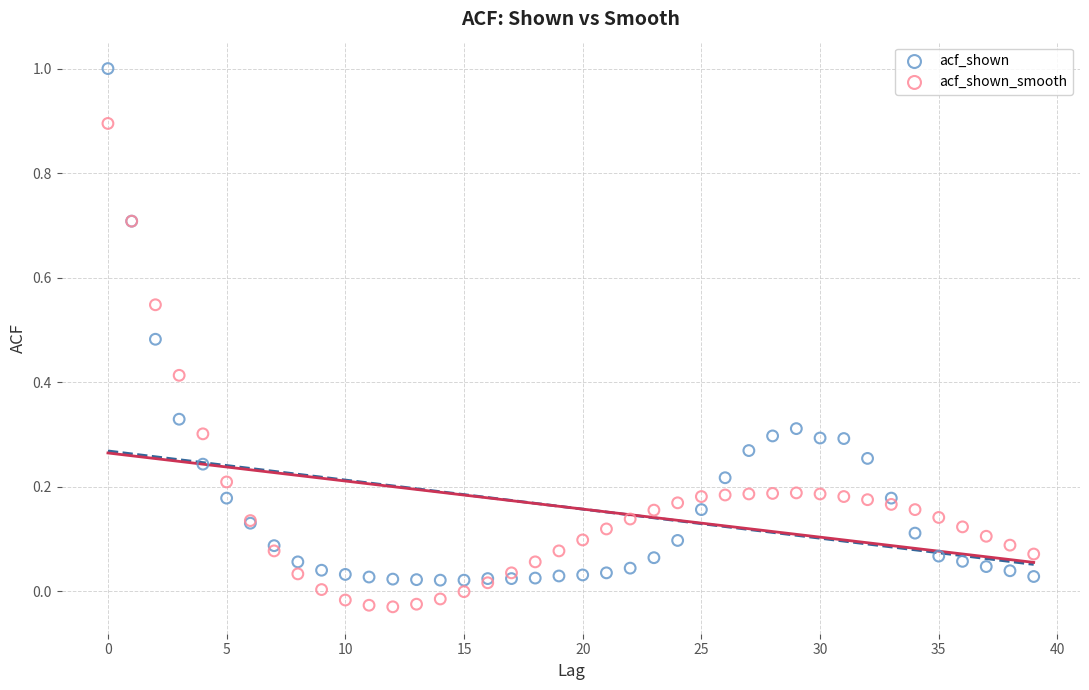

Which series contains the lowest Y value?

acf_shown_smooth